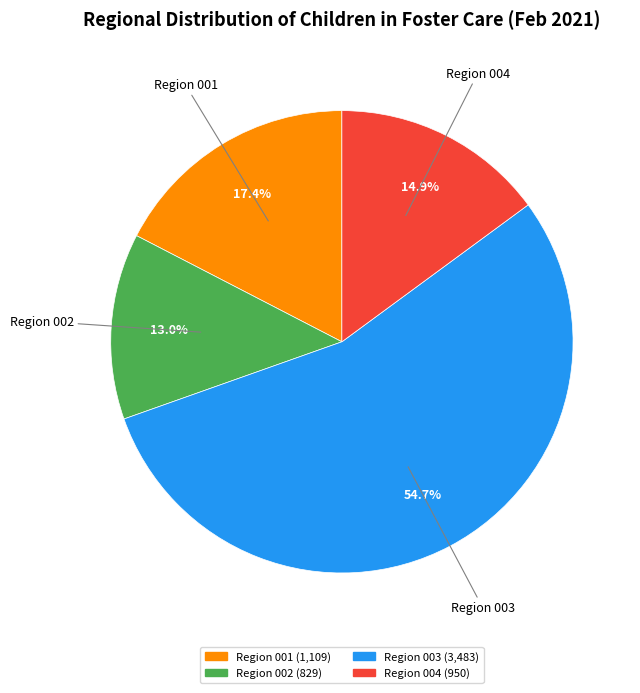

How many slices are in this pie chart?

4